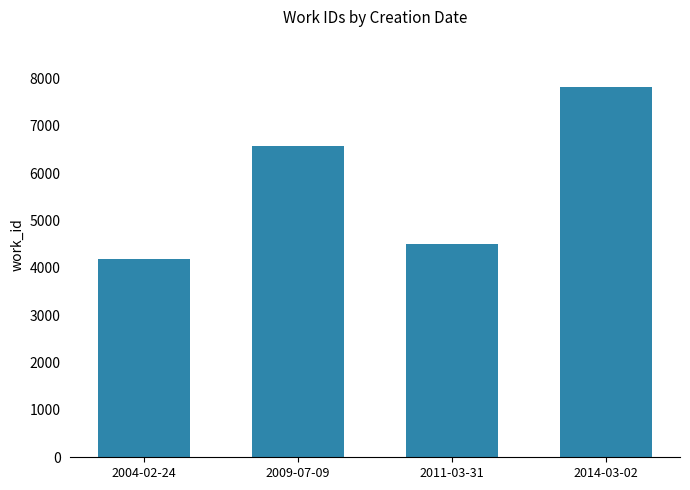

The chart shows a value of 4495 at 2011-03-31. True or false?

True